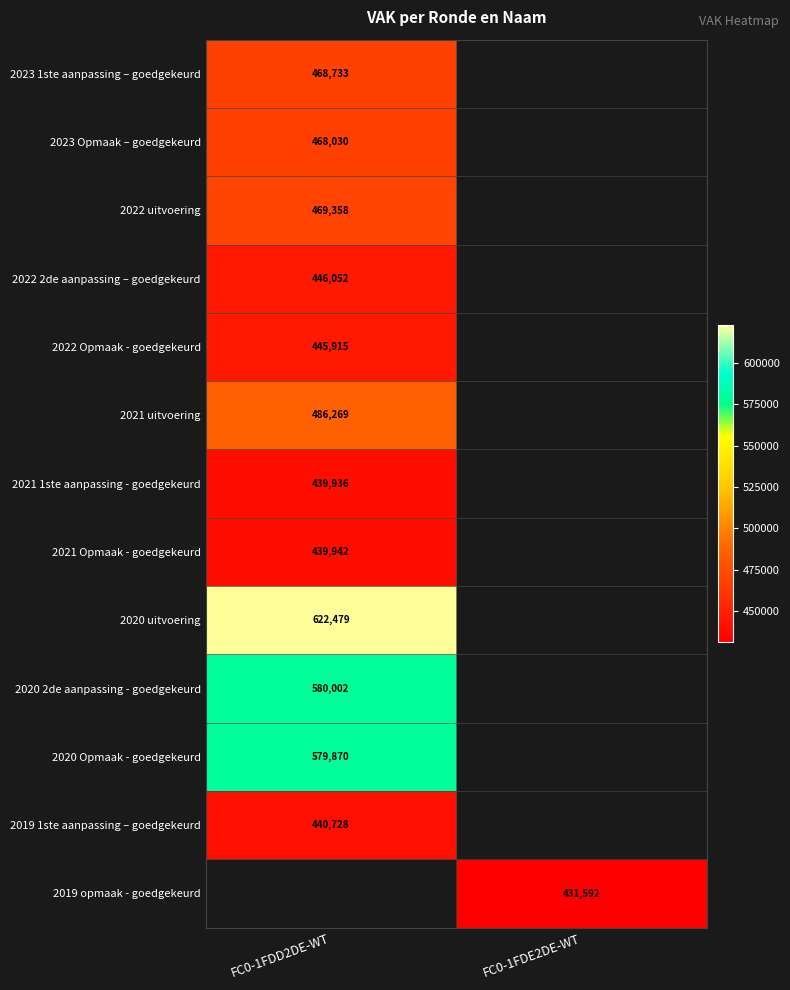

The 2022 Opmaak - goedgekeurd series shows 445915 at FC0-1FDD2DE-WT. True or false?

True